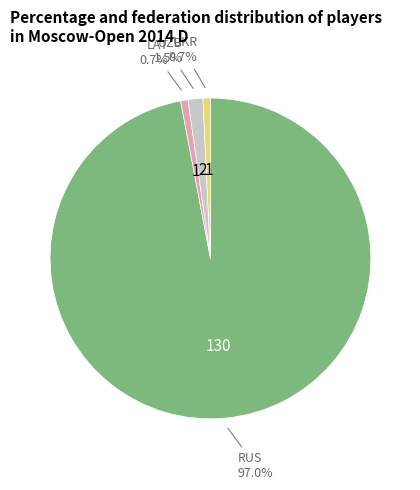

Is there a majority slice in this chart?

Yes